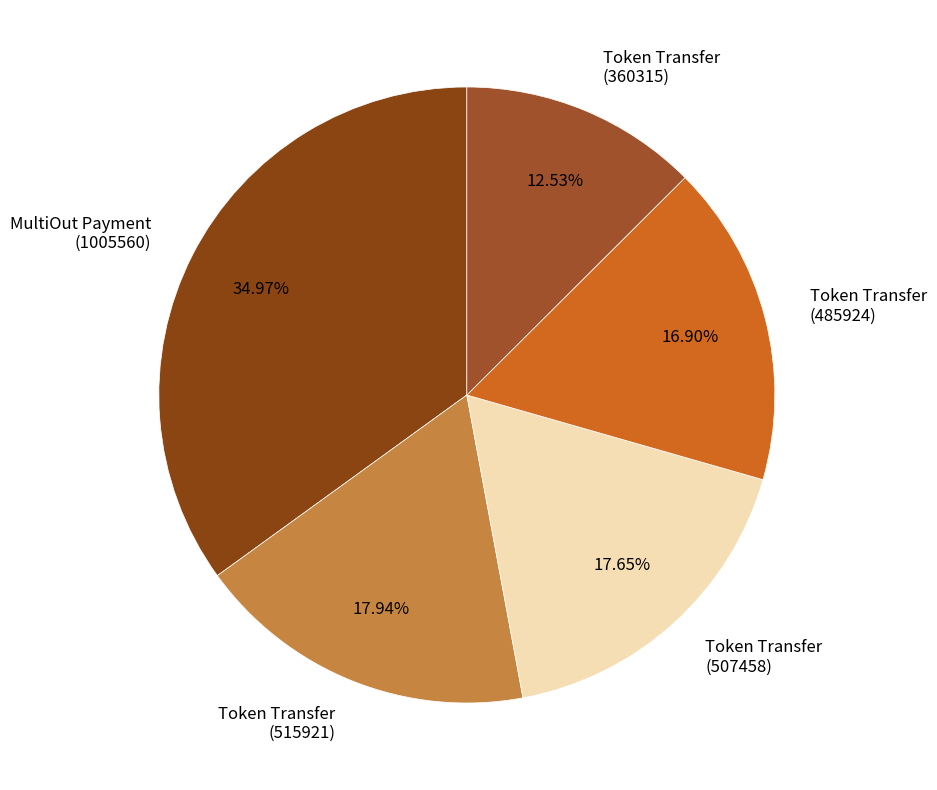

Is MultiOut Payment (1005560) the majority of the pie?

No